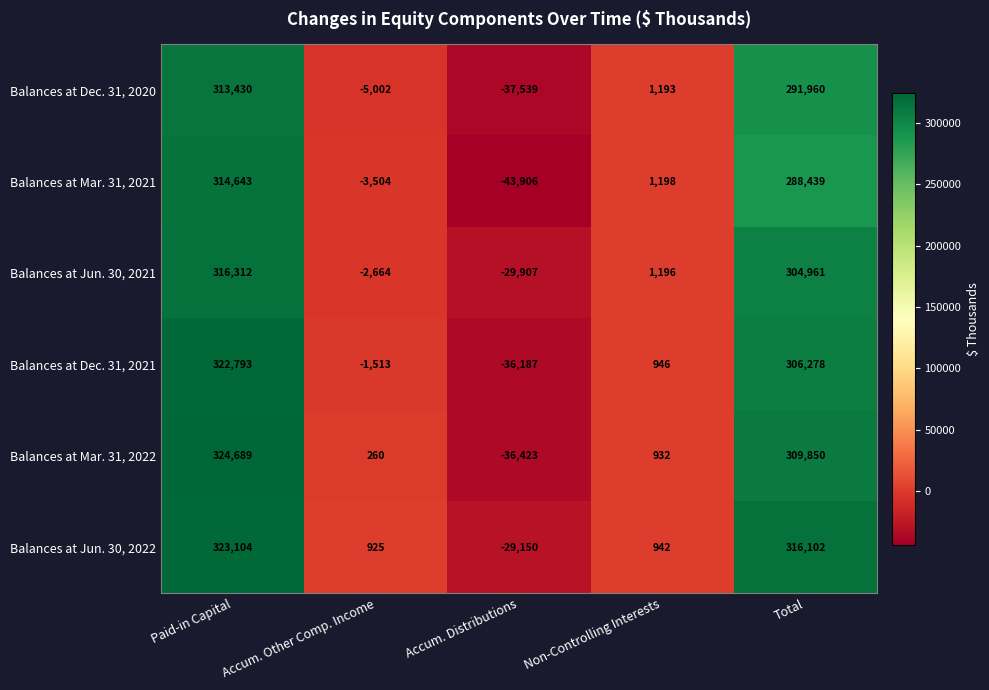

What is the average value of the Balances at Jun. 30, 2021 series?

117980